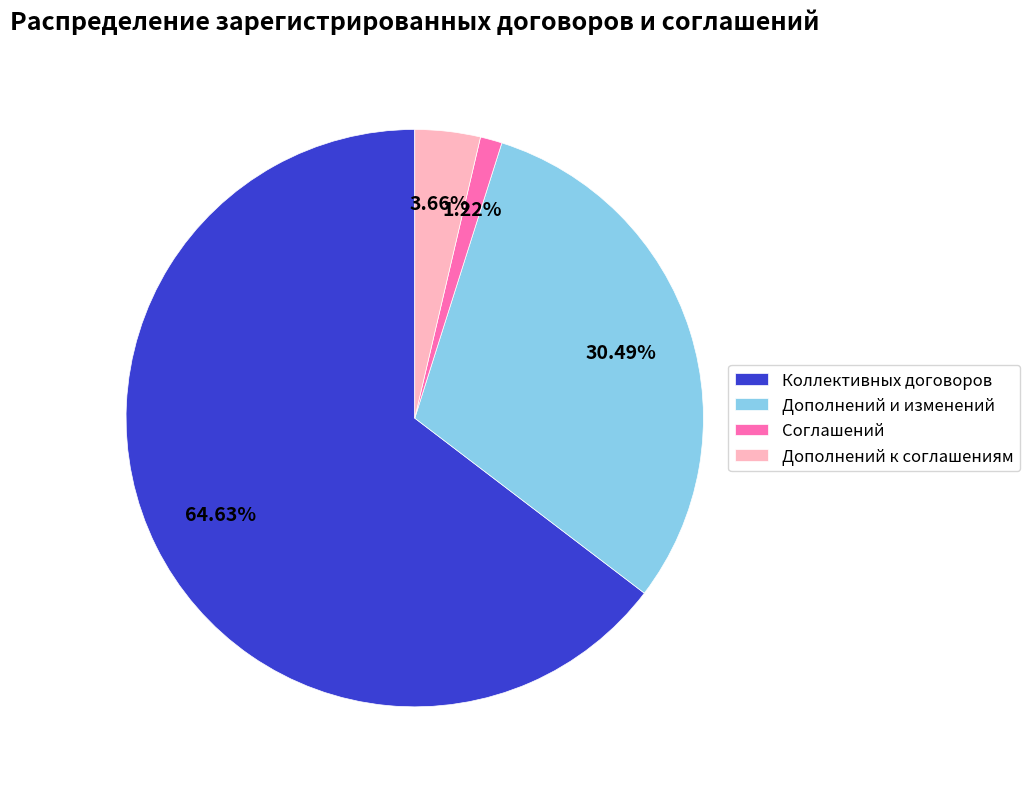

Which slice is the smallest?

Соглашений